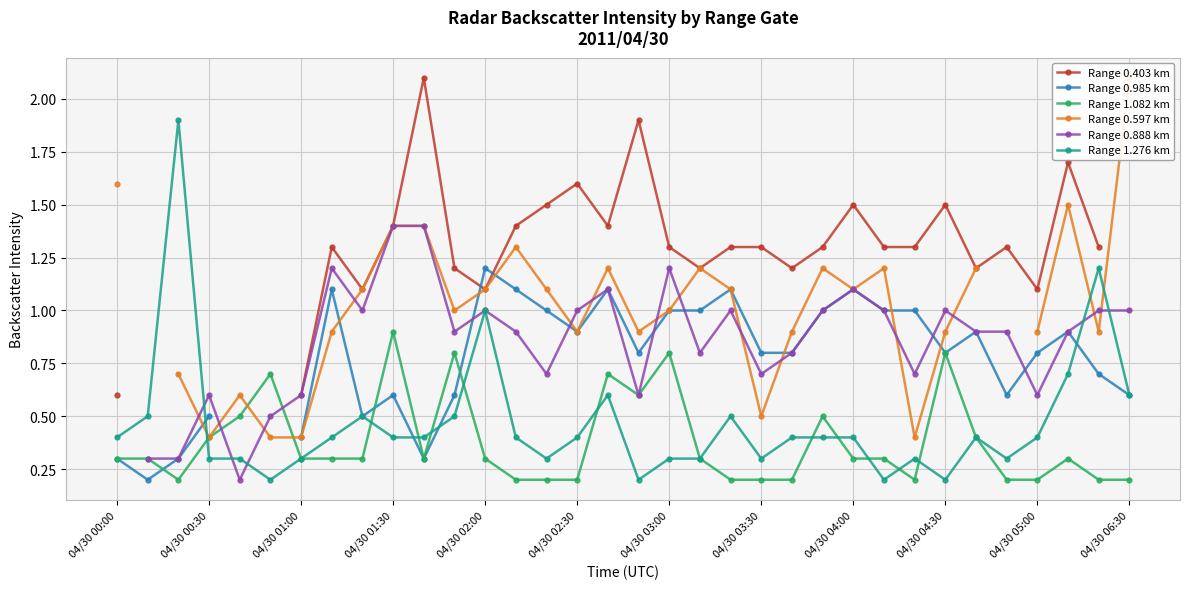

At which label does Range 1.082 km reach its peak?

04/30 01:30